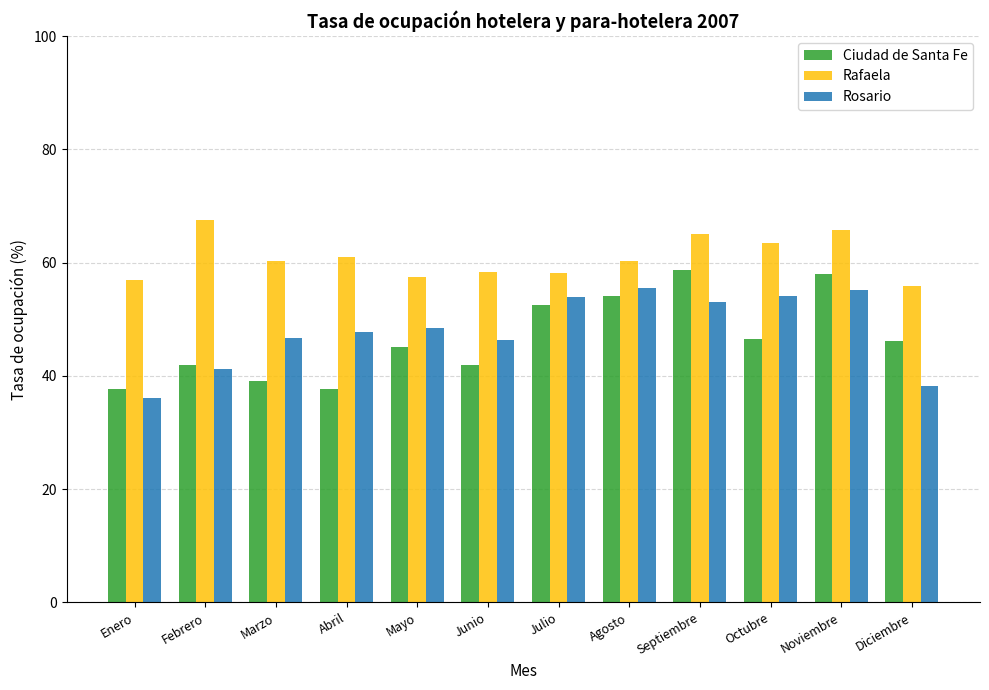

Which series has the widest spread of values?

Ciudad de Santa Fe